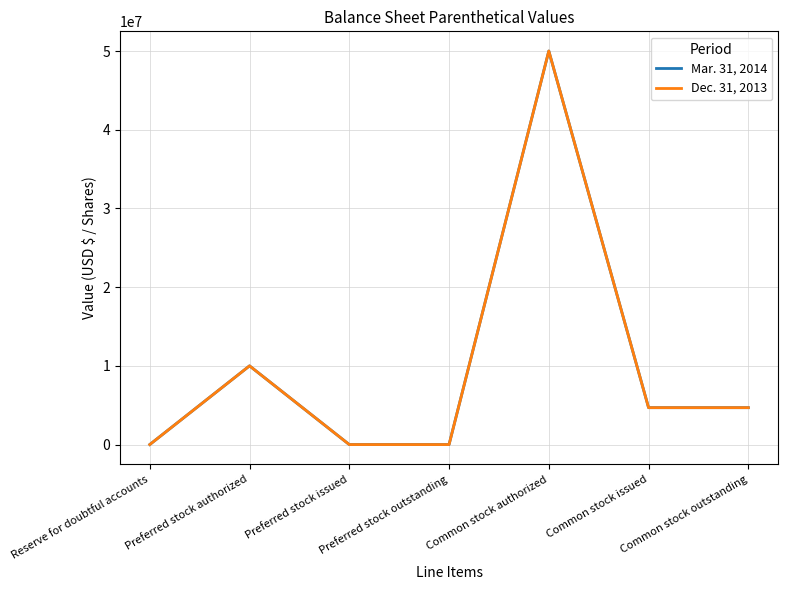

What is the sum of the Mar. 31, 2014 values at Common stock outstanding and Common stock authorized?

54688085